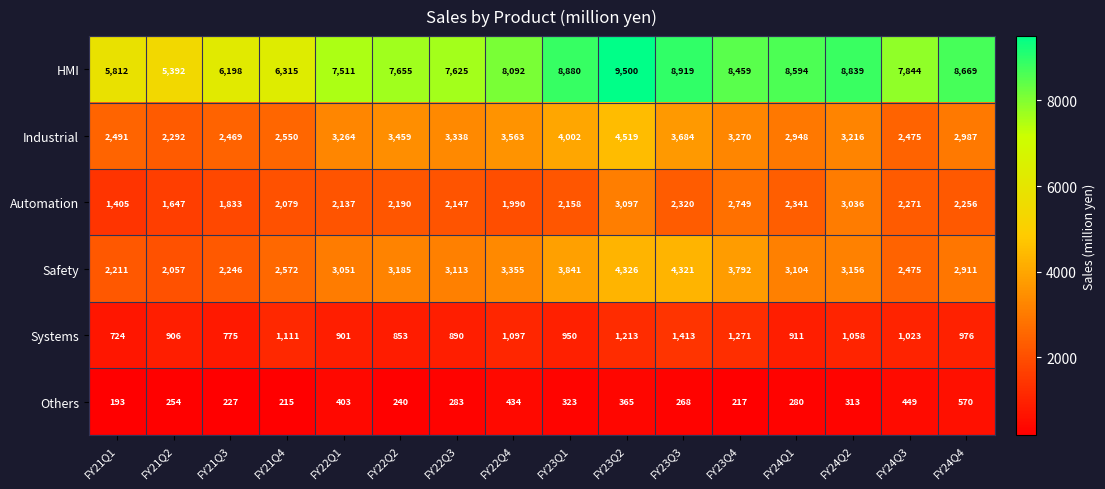

What is the sum of all Automation values?

35656